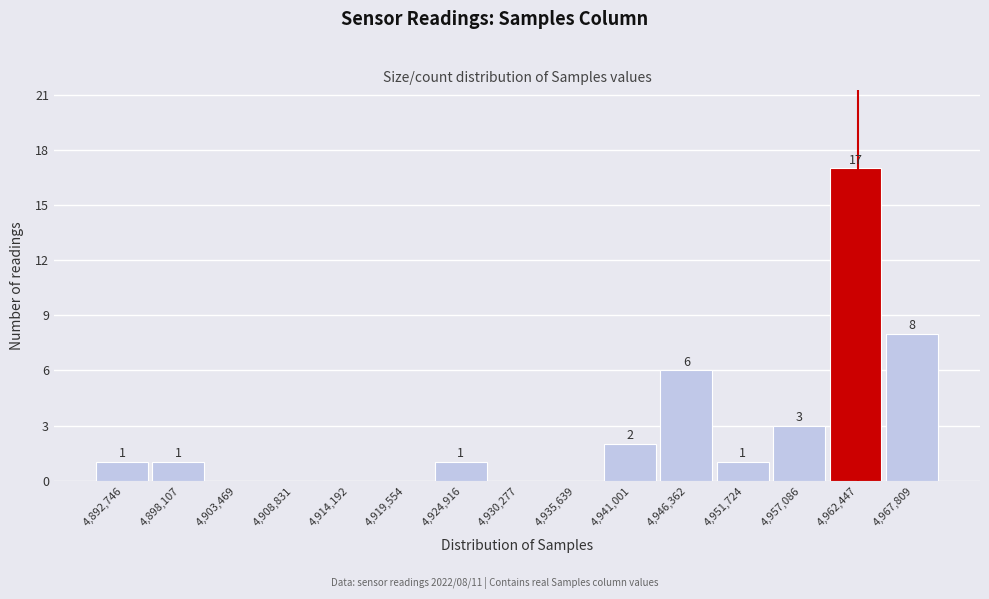

Reading left to right, what are all the values shown in this chart?

4,892,746=1	4,898,107=1	4,903,469=0	4,908,831=0	4,914,192=0	4,919,554=0	4,924,916=1	4,930,277=0	4,935,639=0	4,941,001=2	4,946,362=6	4,951,724=1	4,957,086=3	4,962,447=17	4,967,809=8